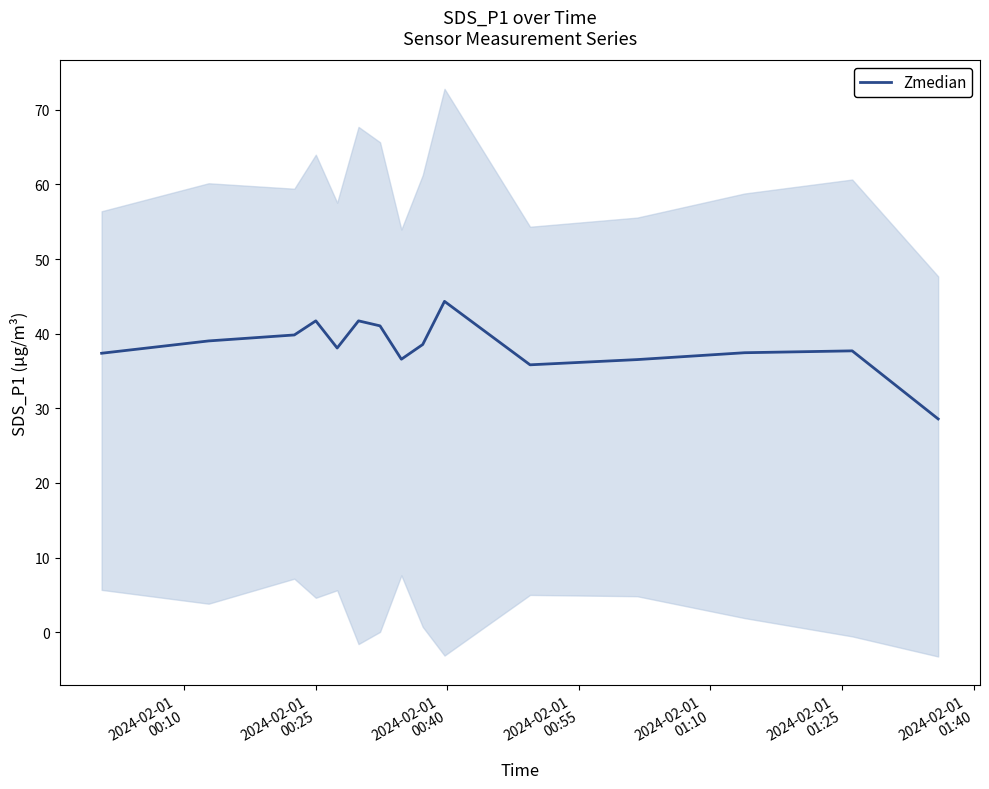

What is the minimum value for Zmedian?

28.6